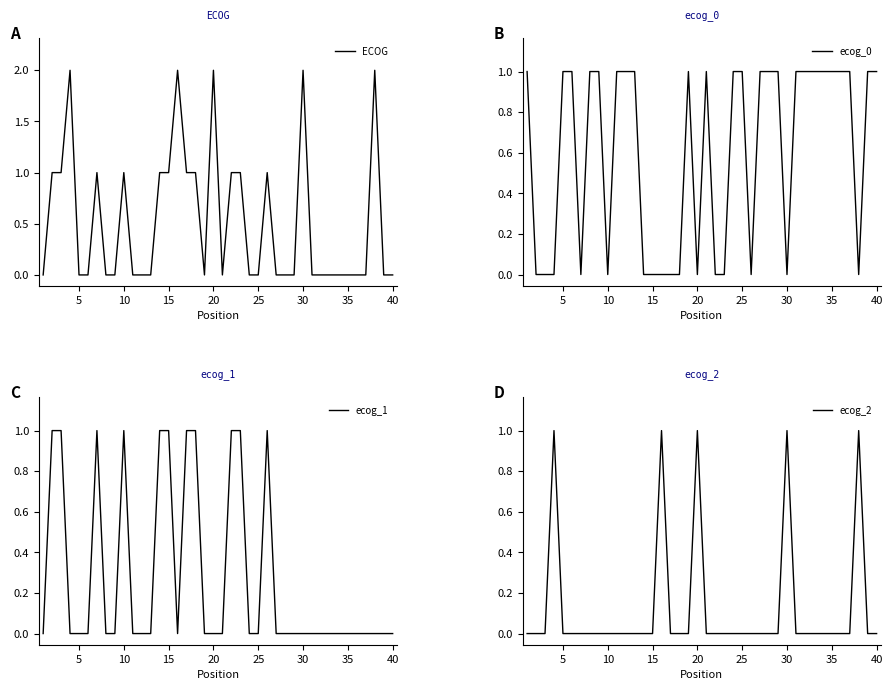

Is it true that ECOG equals 0 at 40?

True